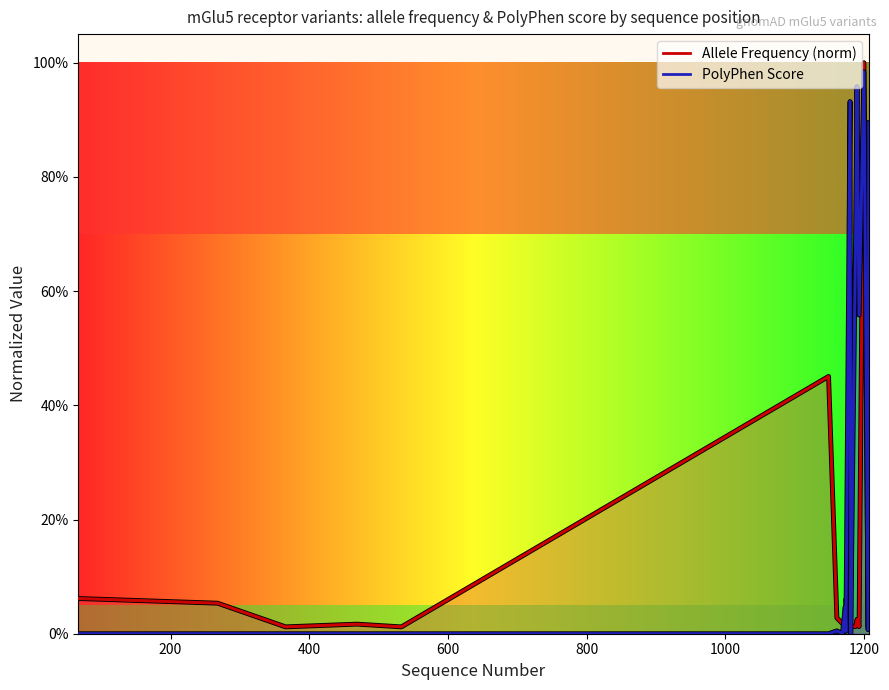

Is the value of Allele Frequency (norm) at 14 greater than the value of PolyPhen Score at 0?

Yes